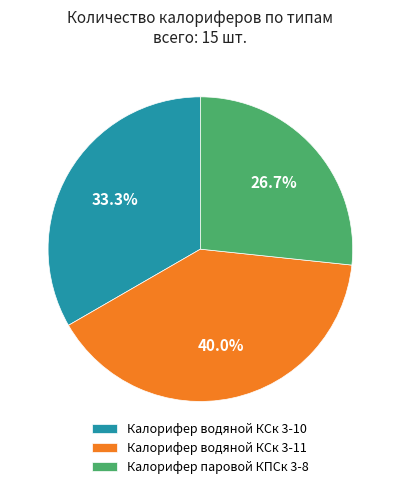

Is there any slice that represents more than half of the pie?

No